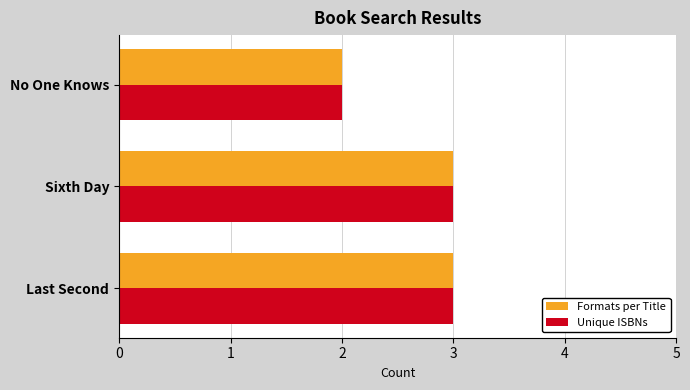

Count the number of data series in this chart.

2